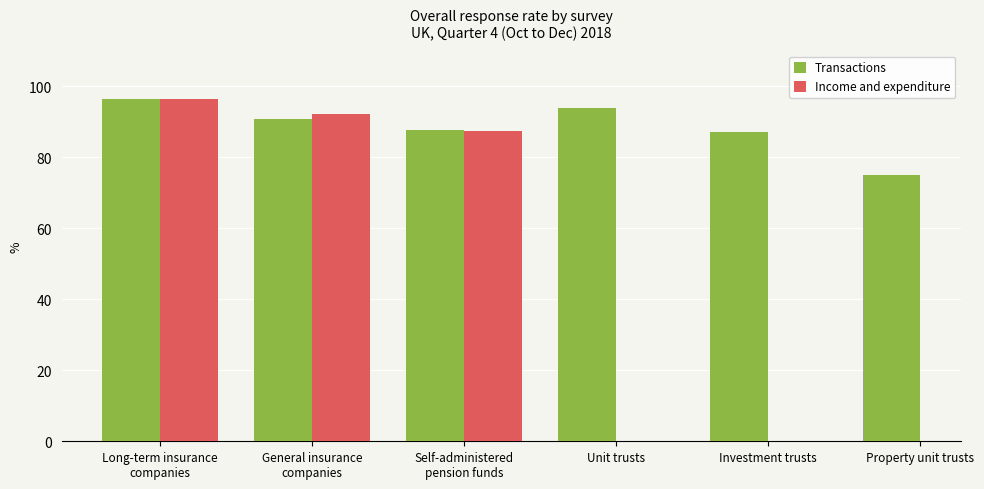

Which has a higher value, Property unit trusts or General insurance
companies?

General insurance
companies